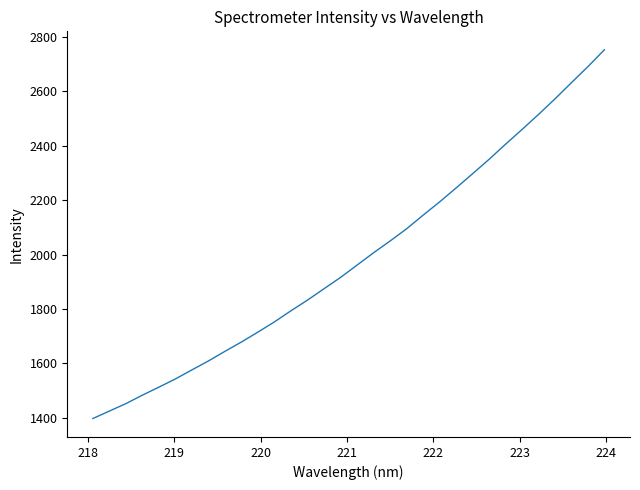

What is the difference between the maximum and minimum values?

1355.6